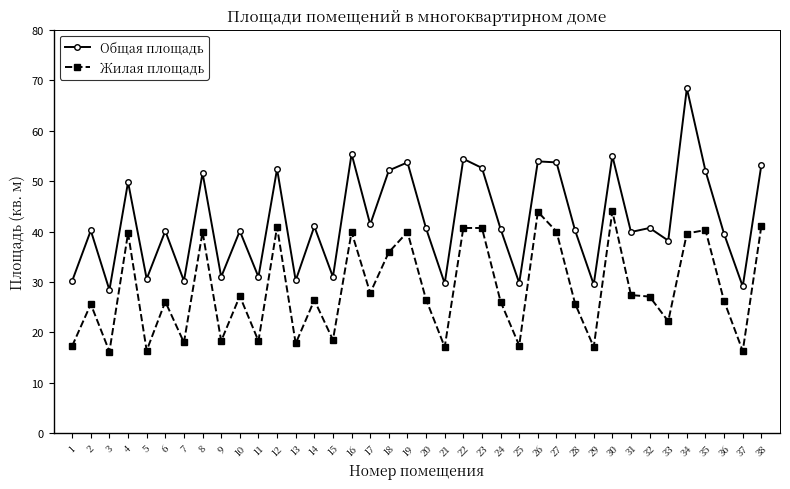

True or false: Жилая площадь and Общая площадь cross at least once.

False